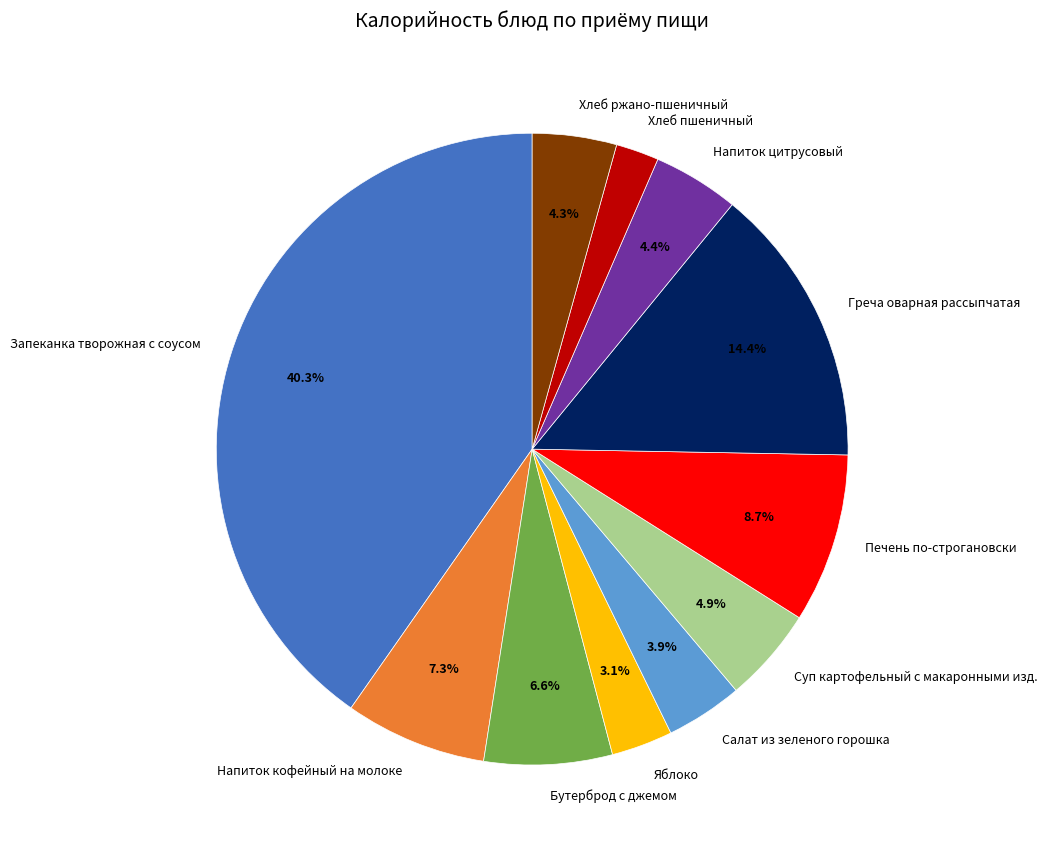

Count the number of slices in the pie.

11